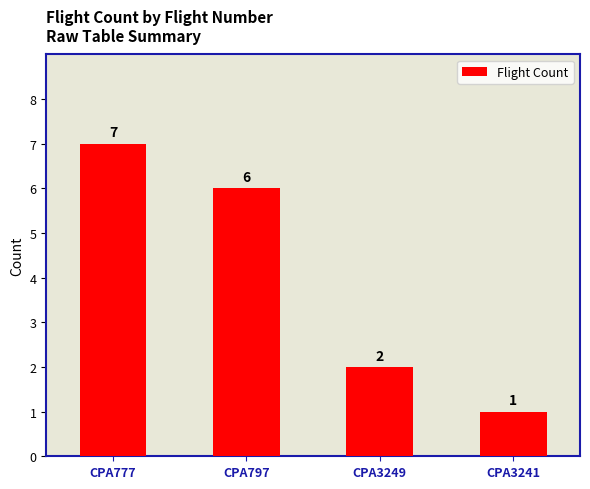

How many values are below 6?

2